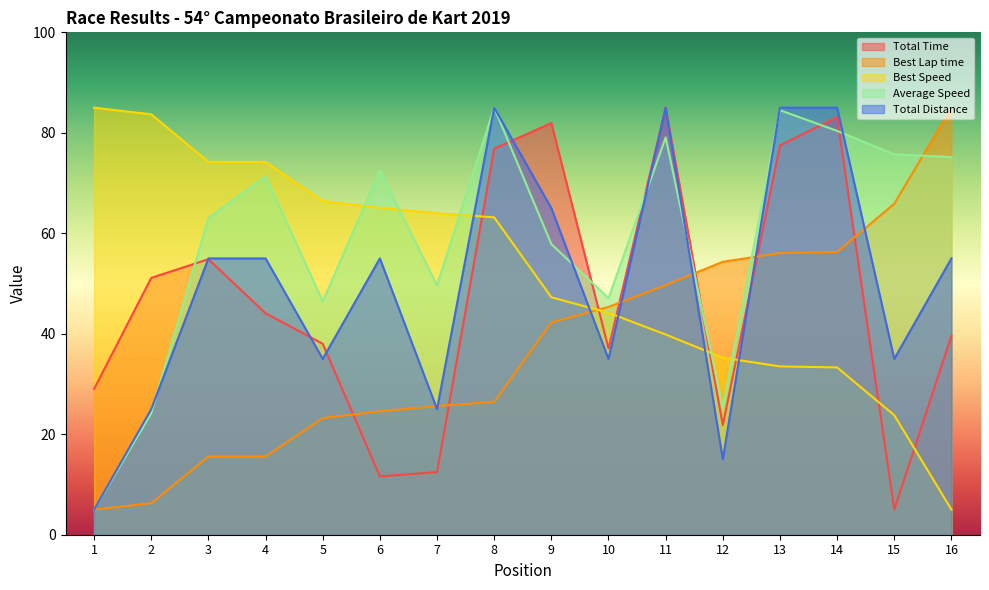

Rank the categories by Best Lap time value from lowest to highest.

1, 2, 3, 4, 5, 6, 7, 8, 9, 10, 11, 12, 13, 14, 15, 16